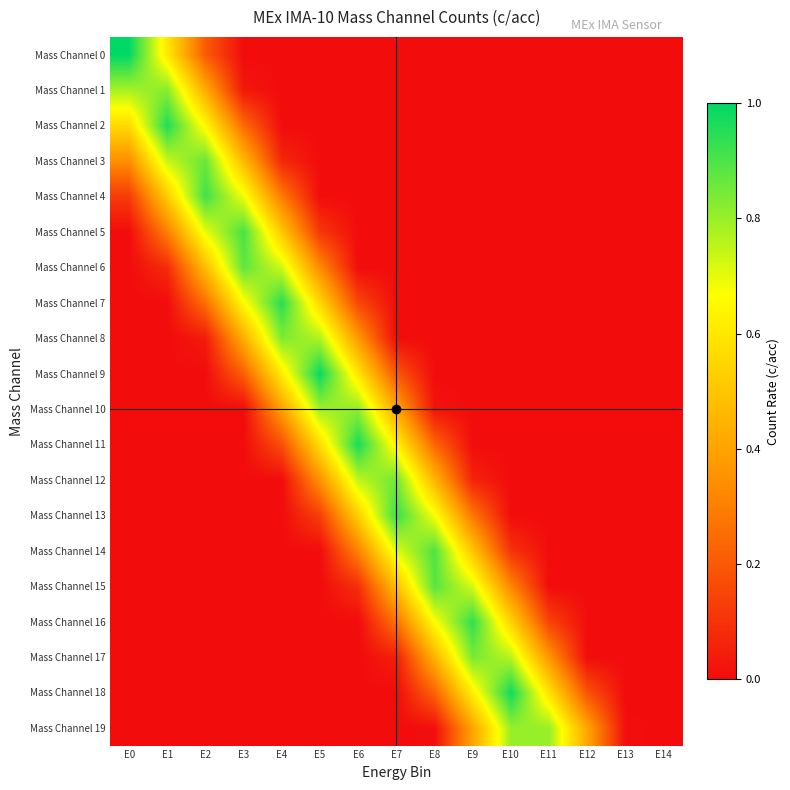

At how many categories does at least one series exceed 0?

14